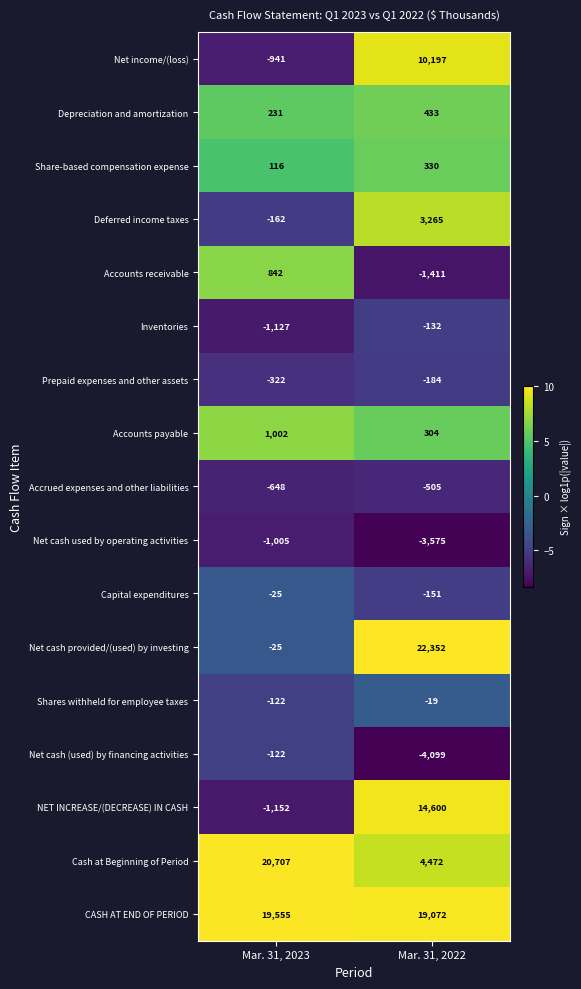

What is the total value across all series at Mar. 31, 2022?

64949